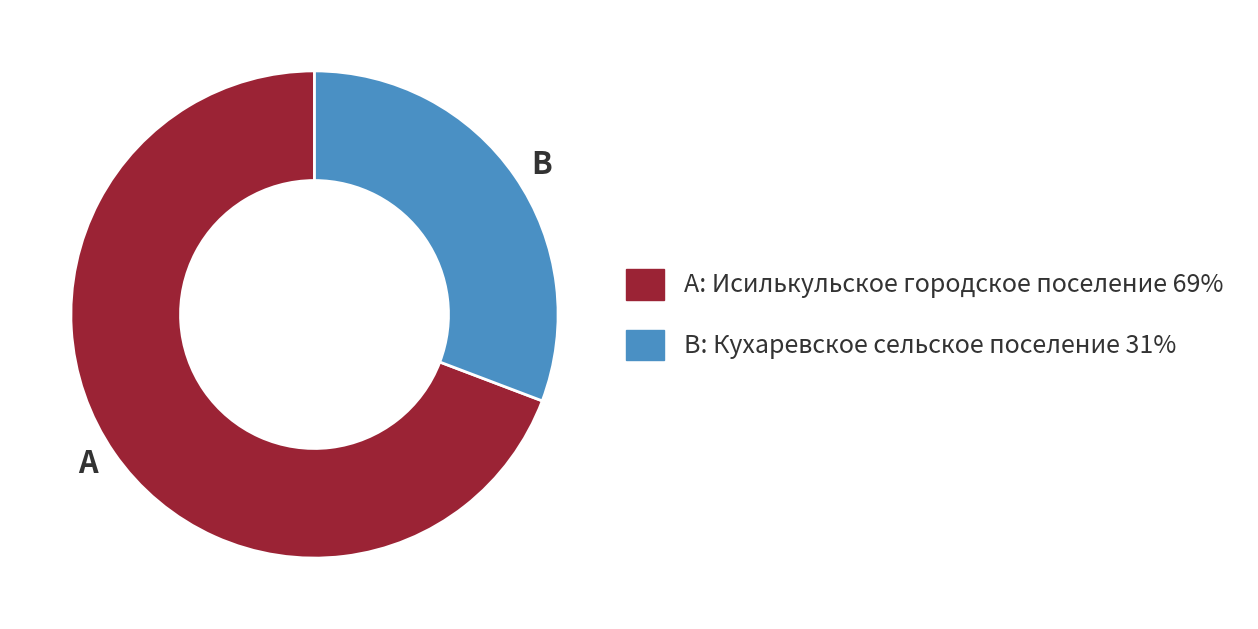

Is there any slice that represents more than half of the pie?

Yes